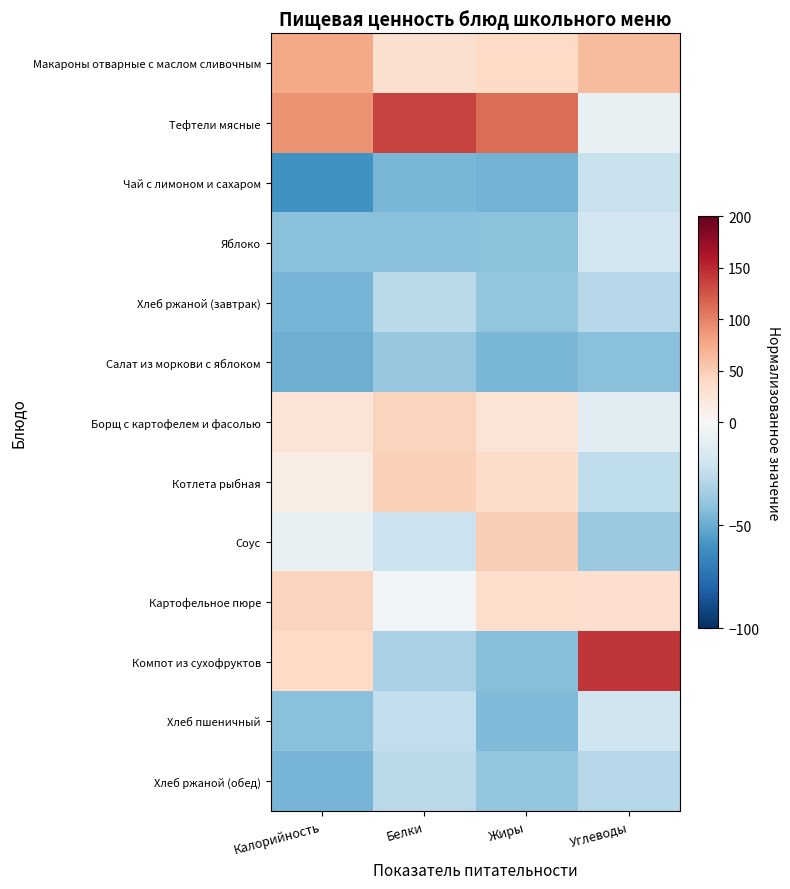

At which category is the sum across all series the highest?

Жиры